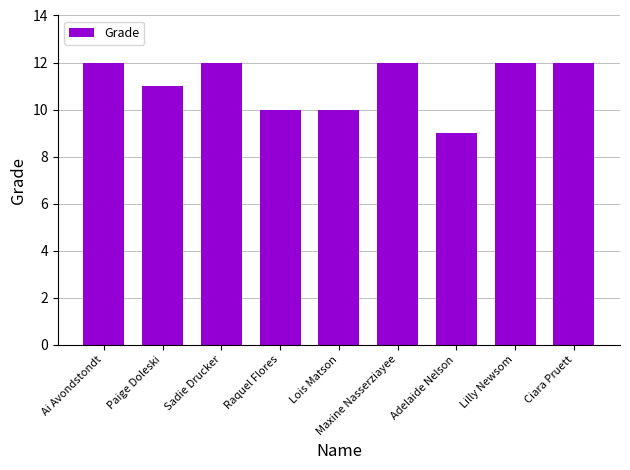

Which has a higher value, Adelaide Nelson or Lois Matson?

Lois Matson